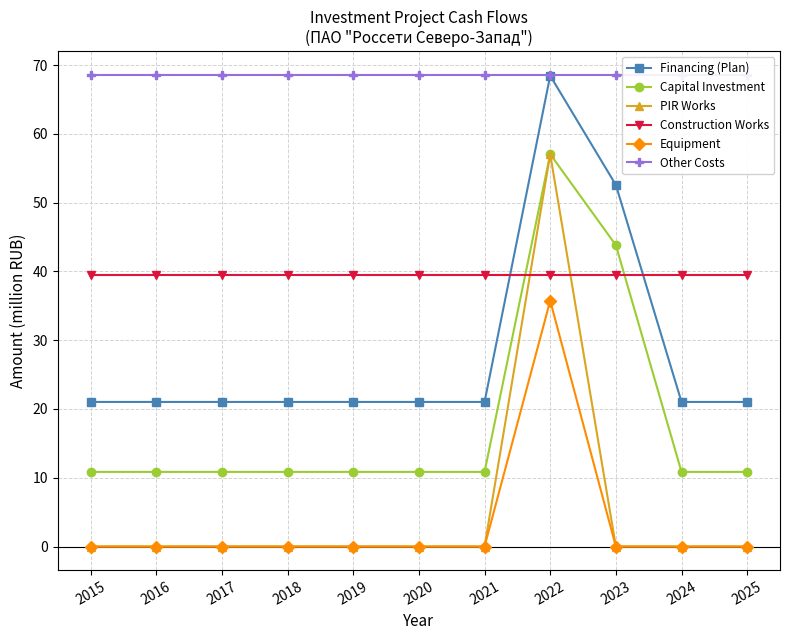

The value of PIR Works at 2021 is 32.4. True or false?

False